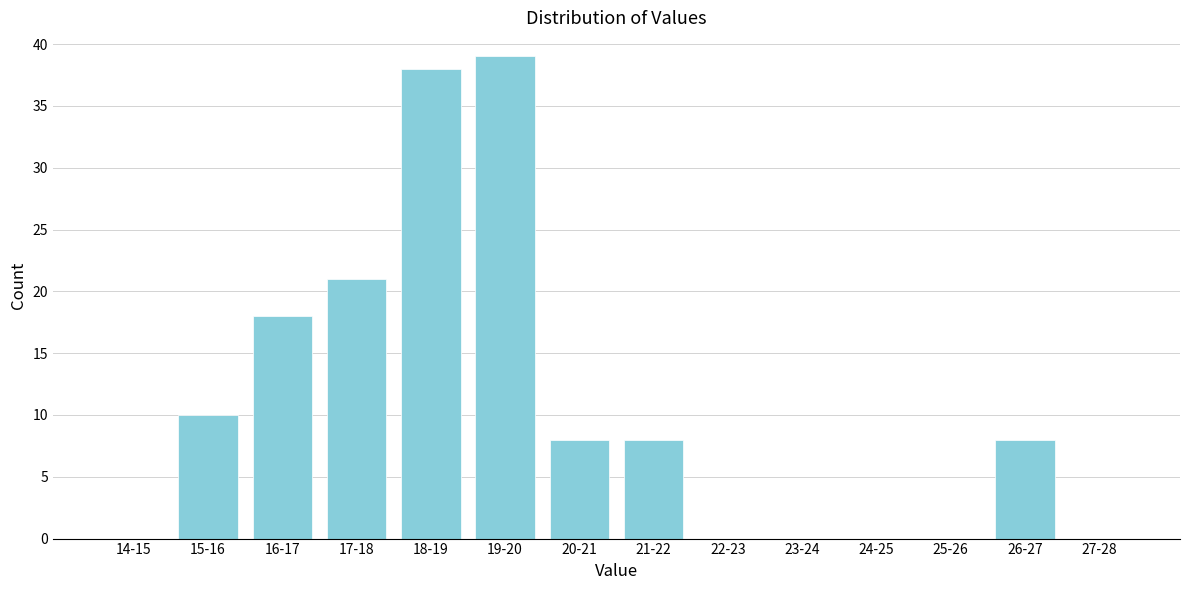

Reading left to right, transcribe all the data shown in this chart.

14-15=0	15-16=10	16-17=18	17-18=21	18-19=38	19-20=39	20-21=8	21-22=8	22-23=0	23-24=0	24-25=0	25-26=0	26-27=8	27-28=0